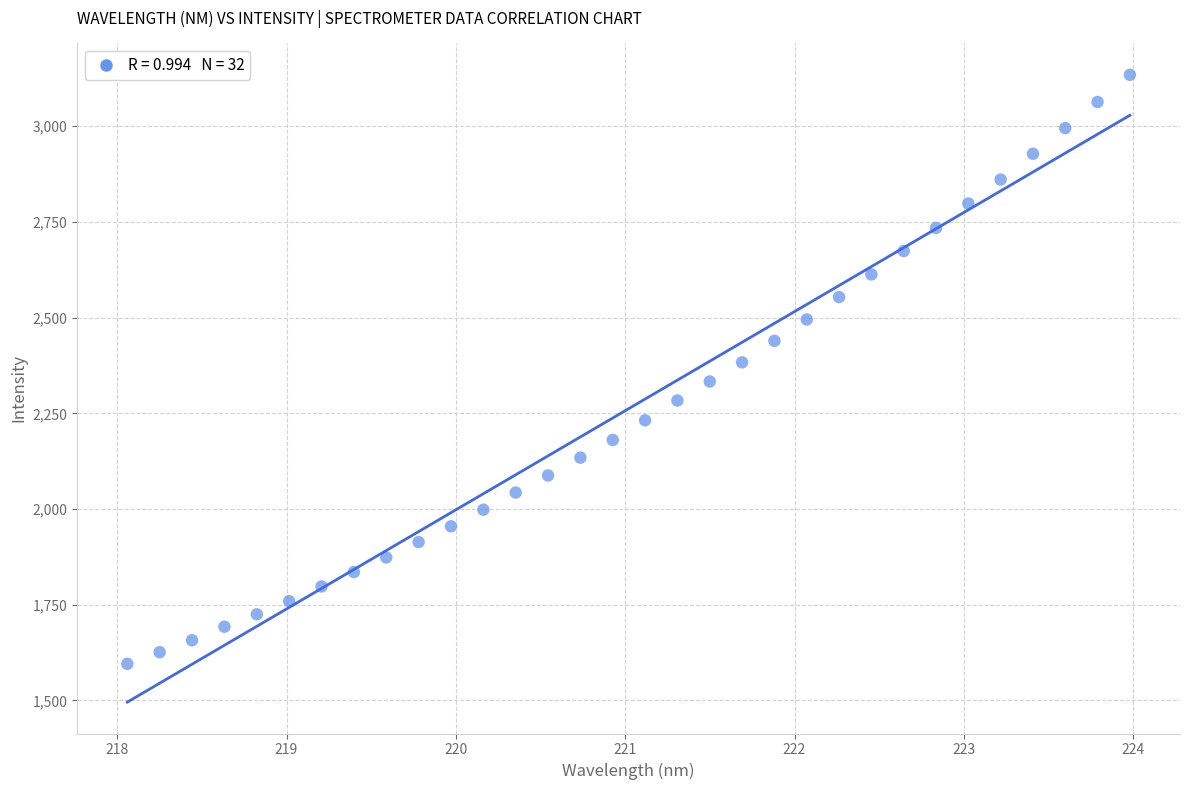

What is the range of X values (max minus min)?

5.9